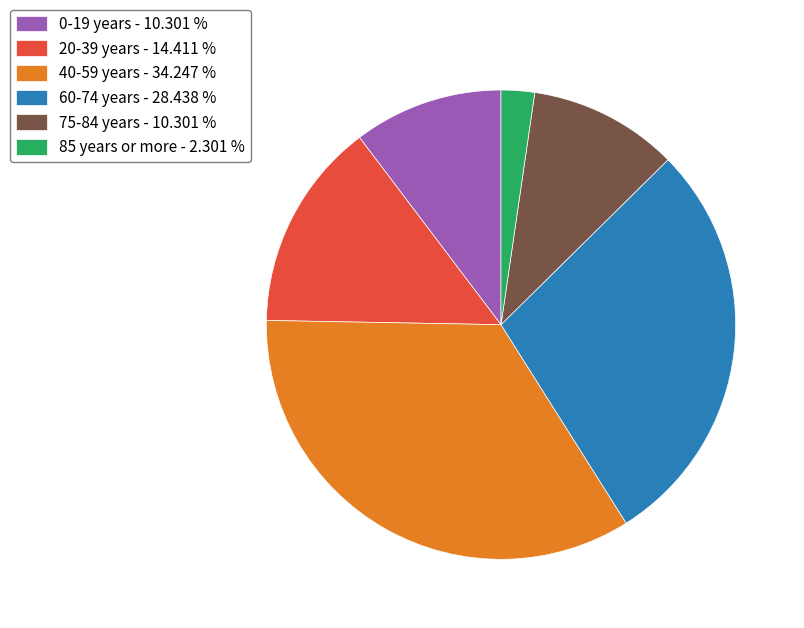

Which slice is the largest?

40-59 years - 34.247 %